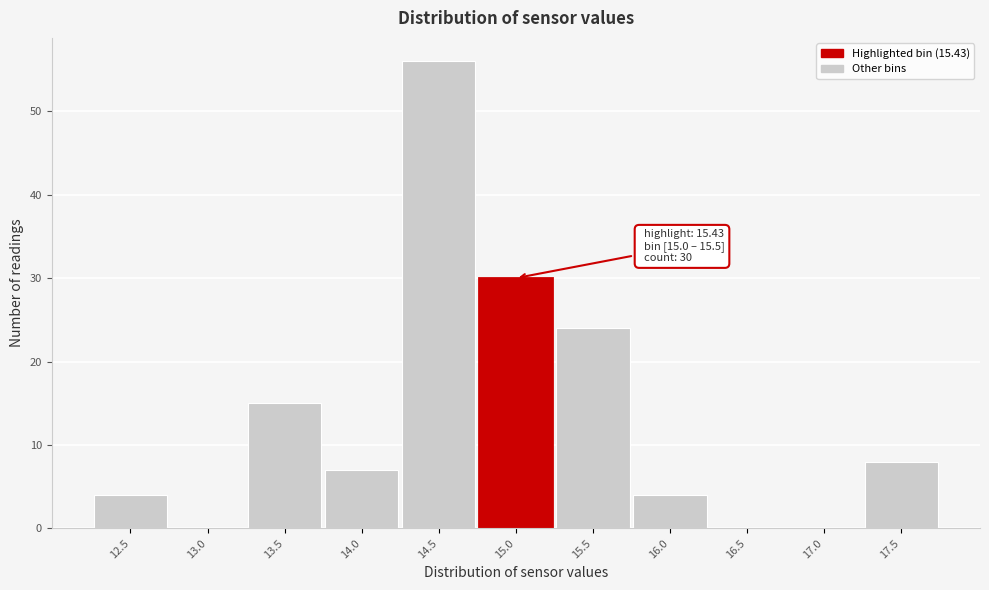

Reading left to right, list all the values displayed in this chart.

12.5=4	13.0=0	13.5=15	14.0=7	14.5=56	15.0=30	15.5=24	16.0=4	16.5=0	17.0=0	17.5=8